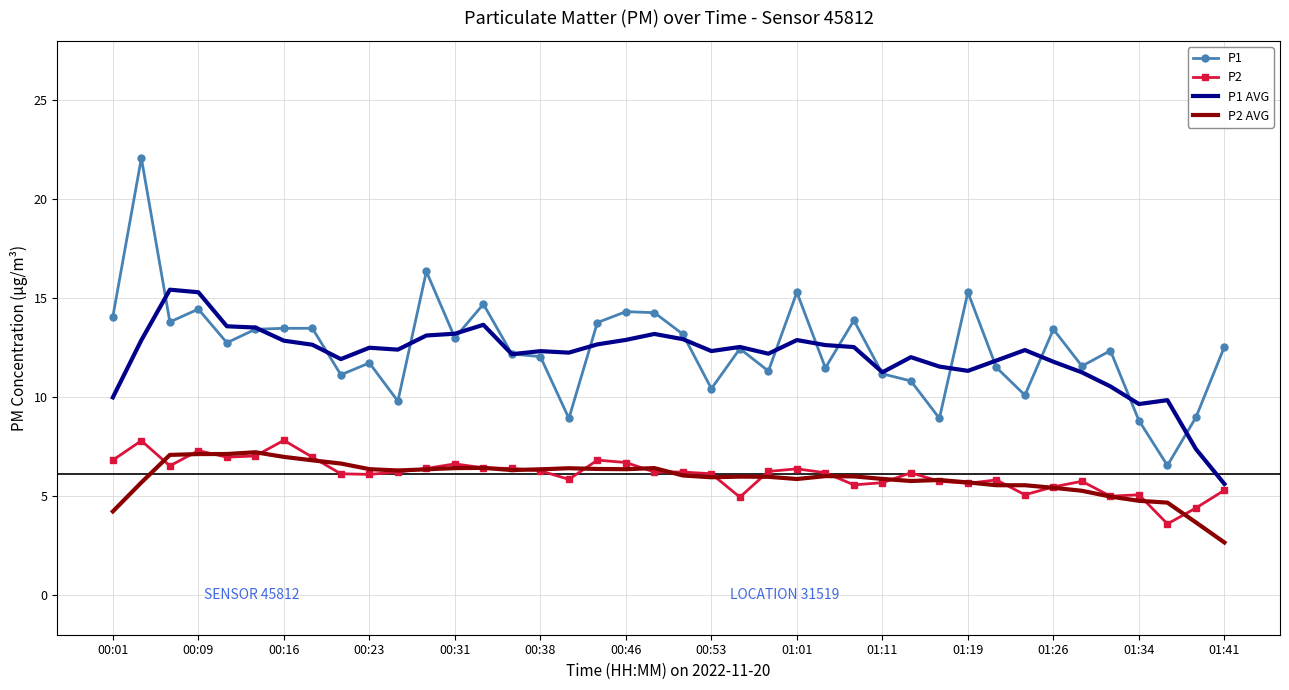

At how many categories does at least one series exceed 7?

40